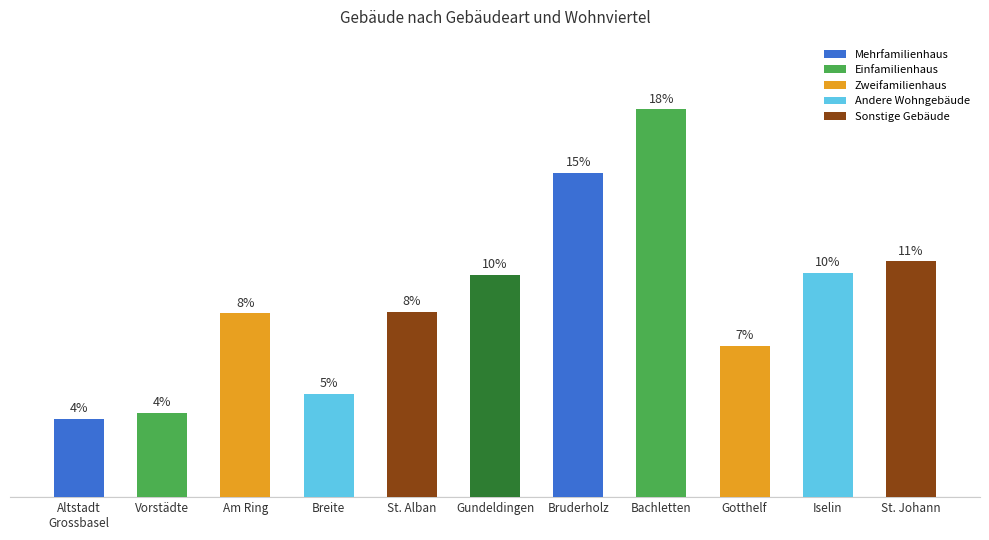

Does the chart contain any negative values?

No